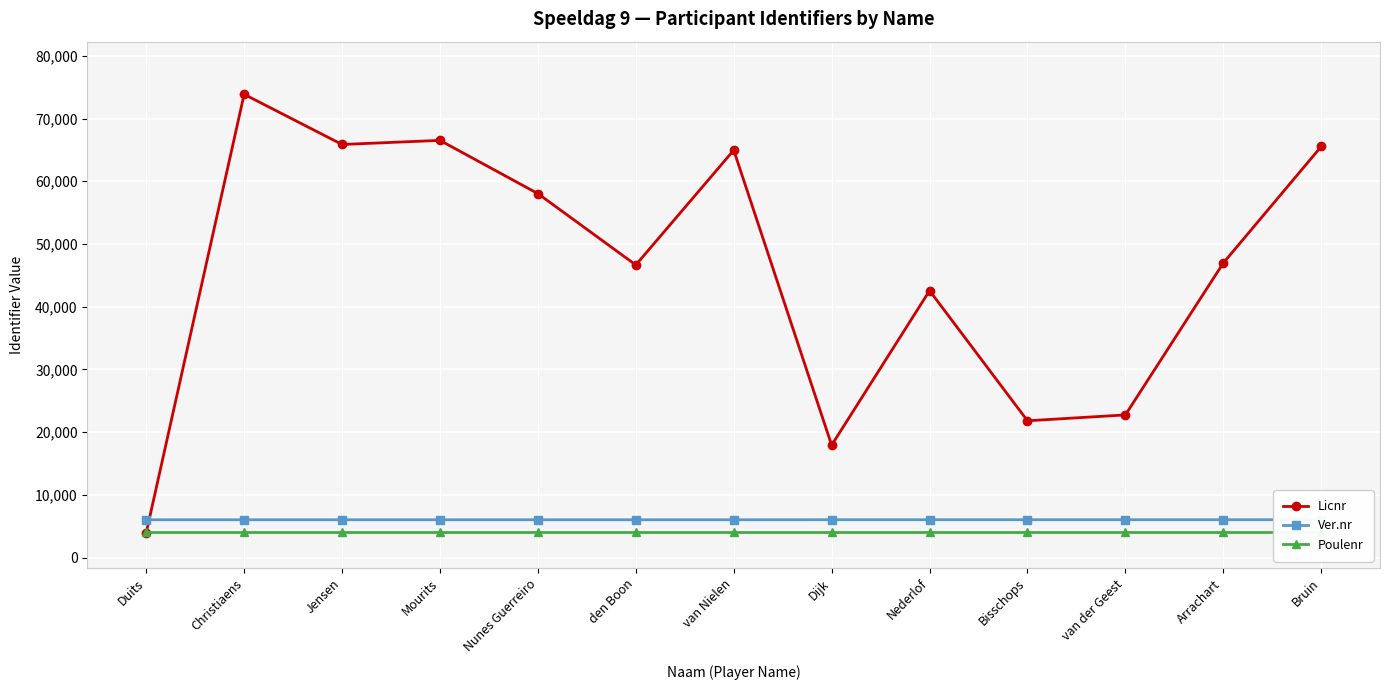

True or false: Licnr and Poulenr cross at least once.

True